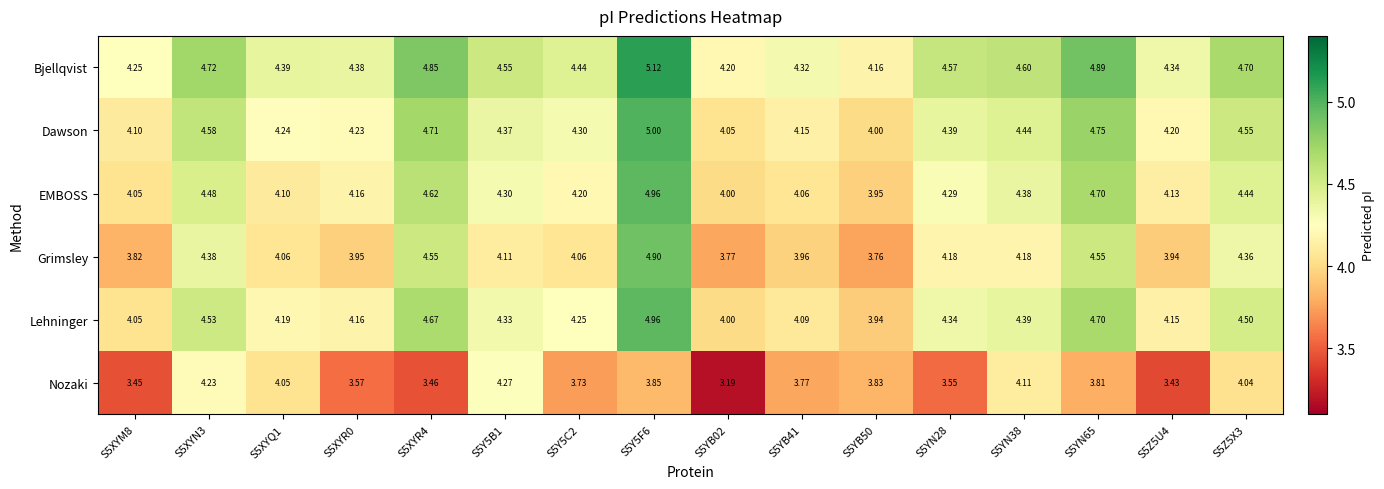

Is the value of EMBOSS at S5XYQ1 greater than the value of Nozaki at S5Y5C2?

Yes